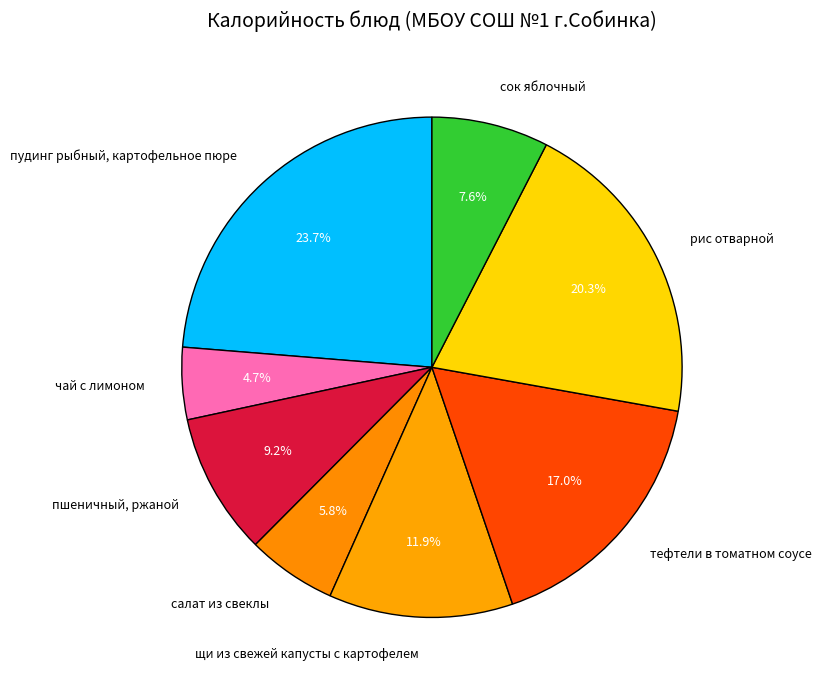

How much of the chart is everything except салат из свеклы?

94.2%